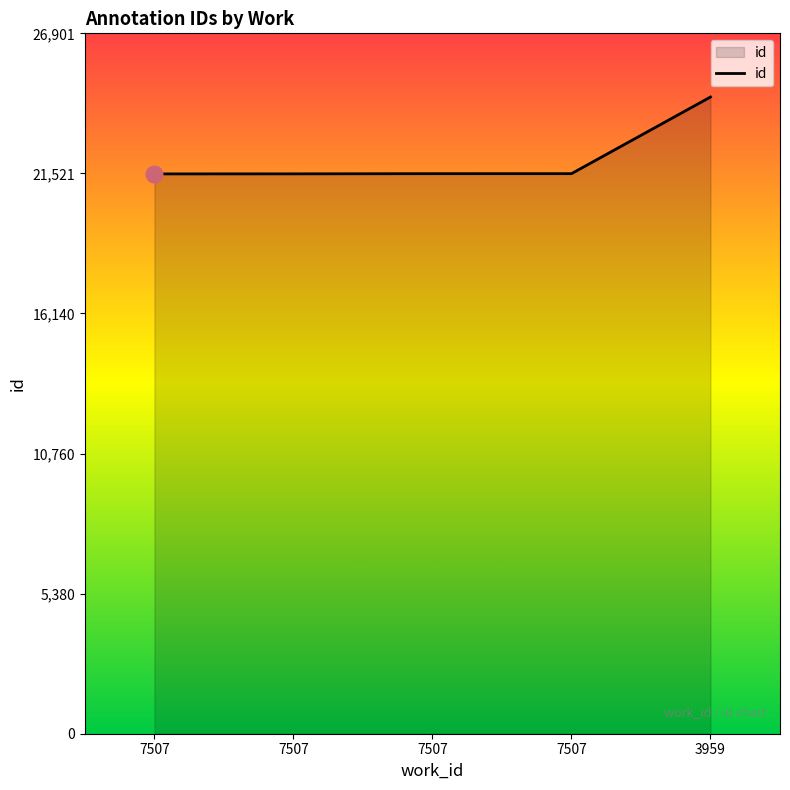

Does the chart have visible grid lines?

No